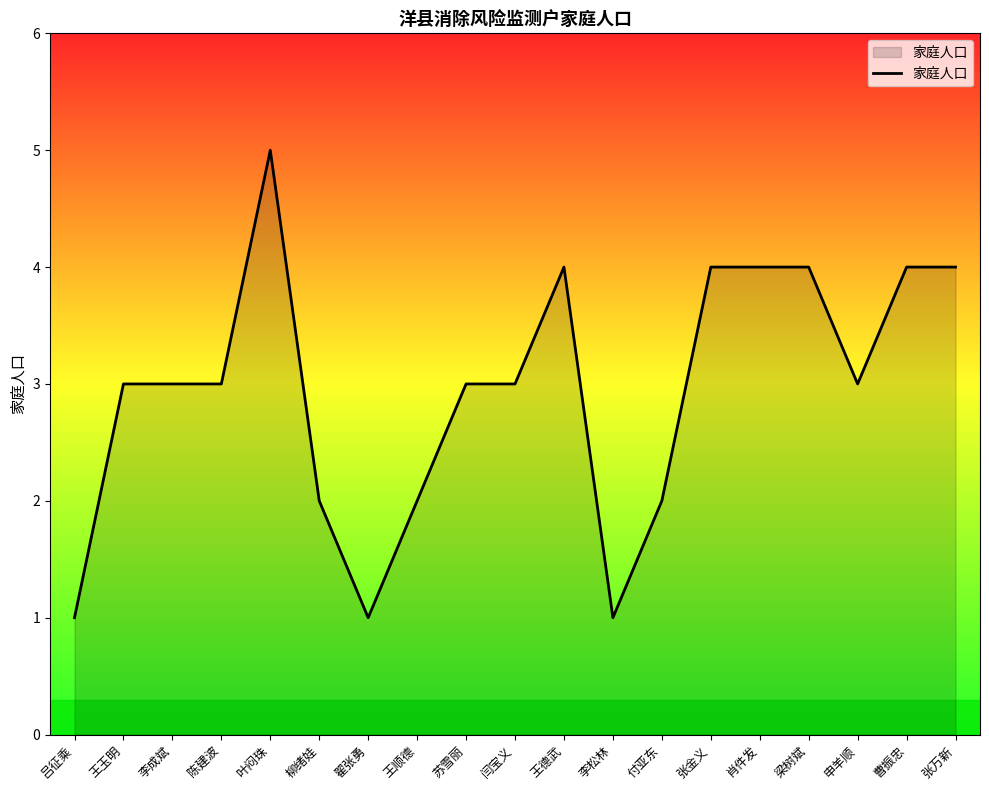

What is the change in value from 吕征乘 to 申羊顺?

+2